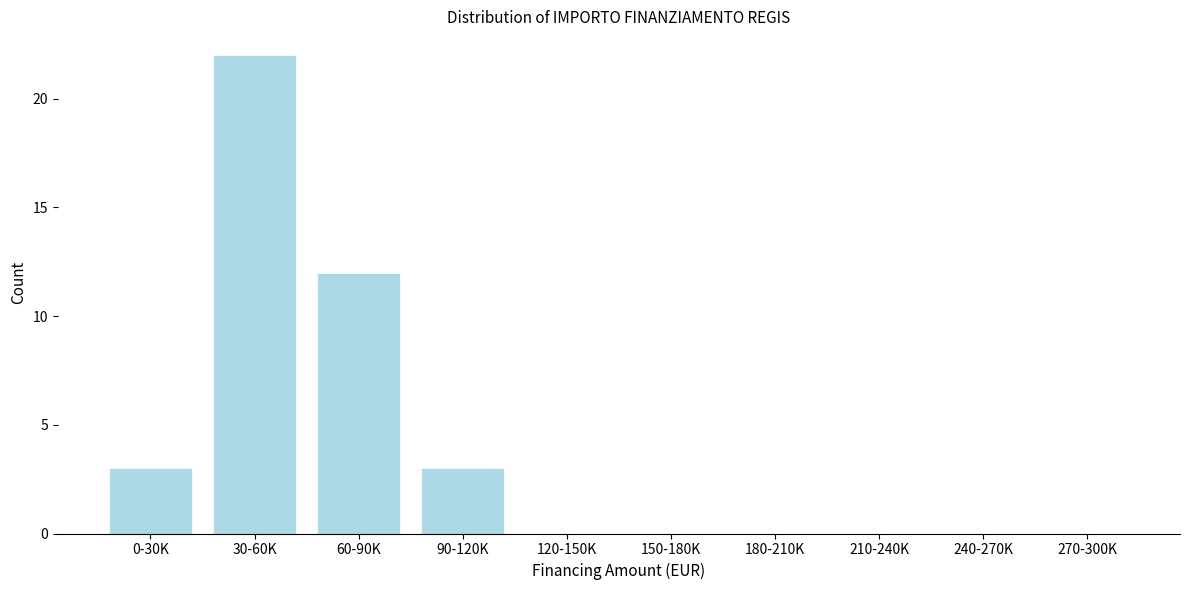

Reading left to right, list all the values displayed in this chart.

0-30K=3	30-60K=22	60-90K=12	90-120K=3	120-150K=0	150-180K=0	180-210K=0	210-240K=0	240-270K=0	270-300K=0